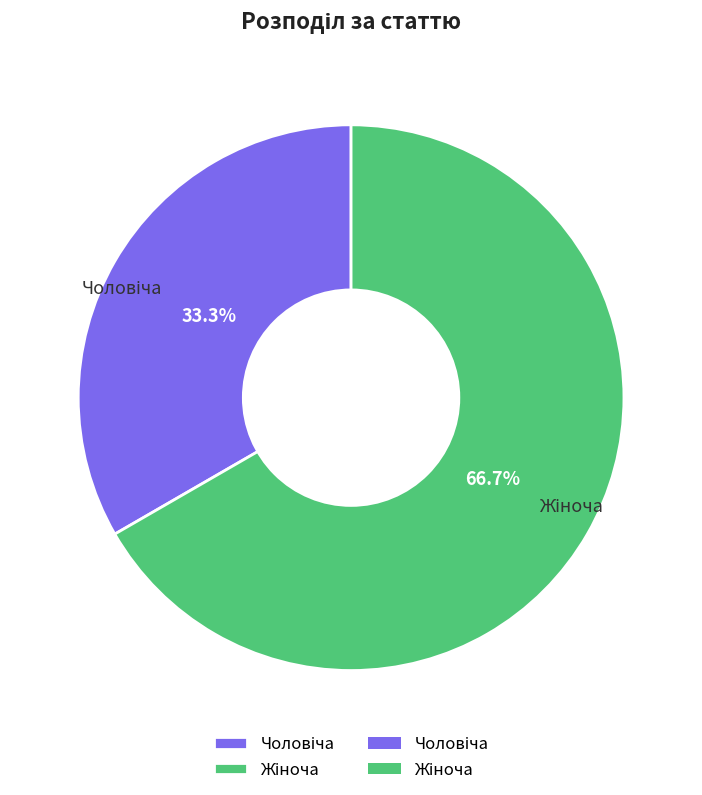

Is there any slice that represents more than half of the pie?

Yes